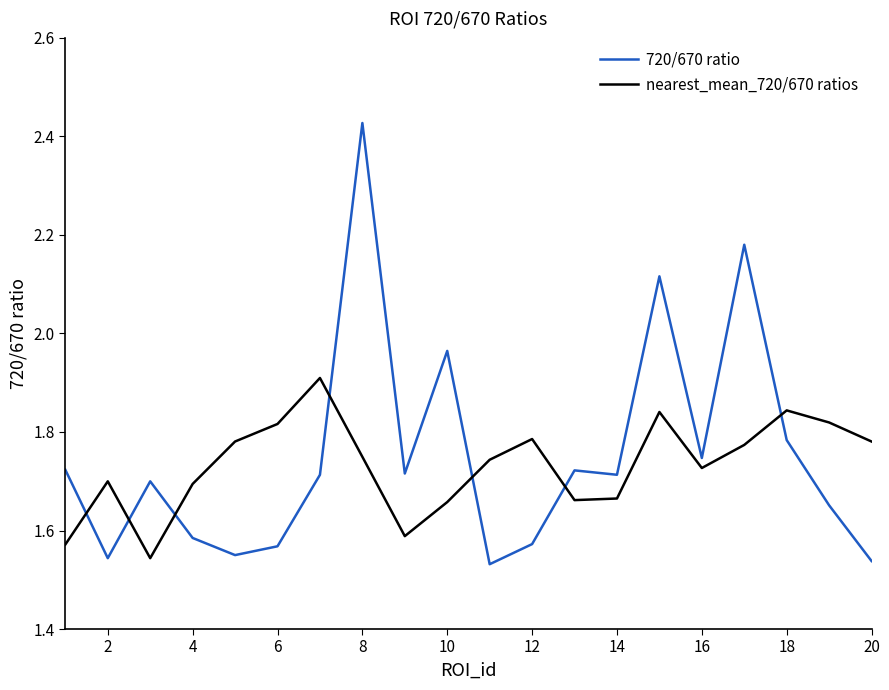

List the series in order of their peak value, lowest first.

nearest_mean_720/670 ratios, 720/670 ratio